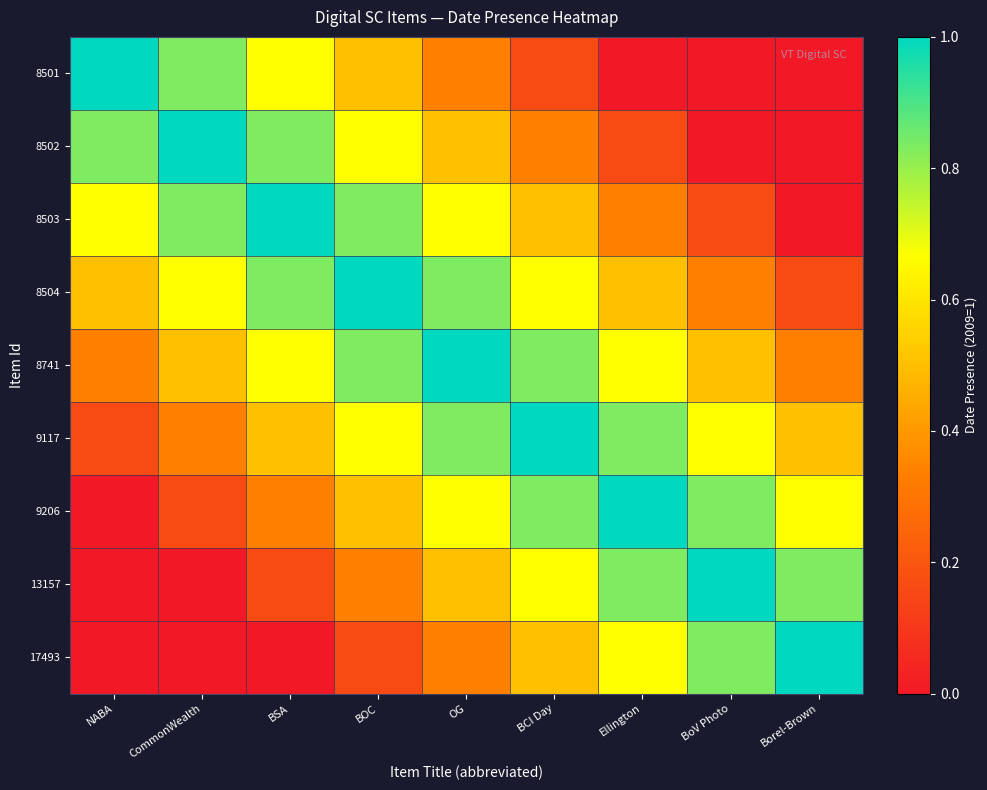

Rank the series at BoV Photo from highest to lowest value.

13157, 9206, 17493, 9117, 8741, 8504, 8503, 8501, 8502